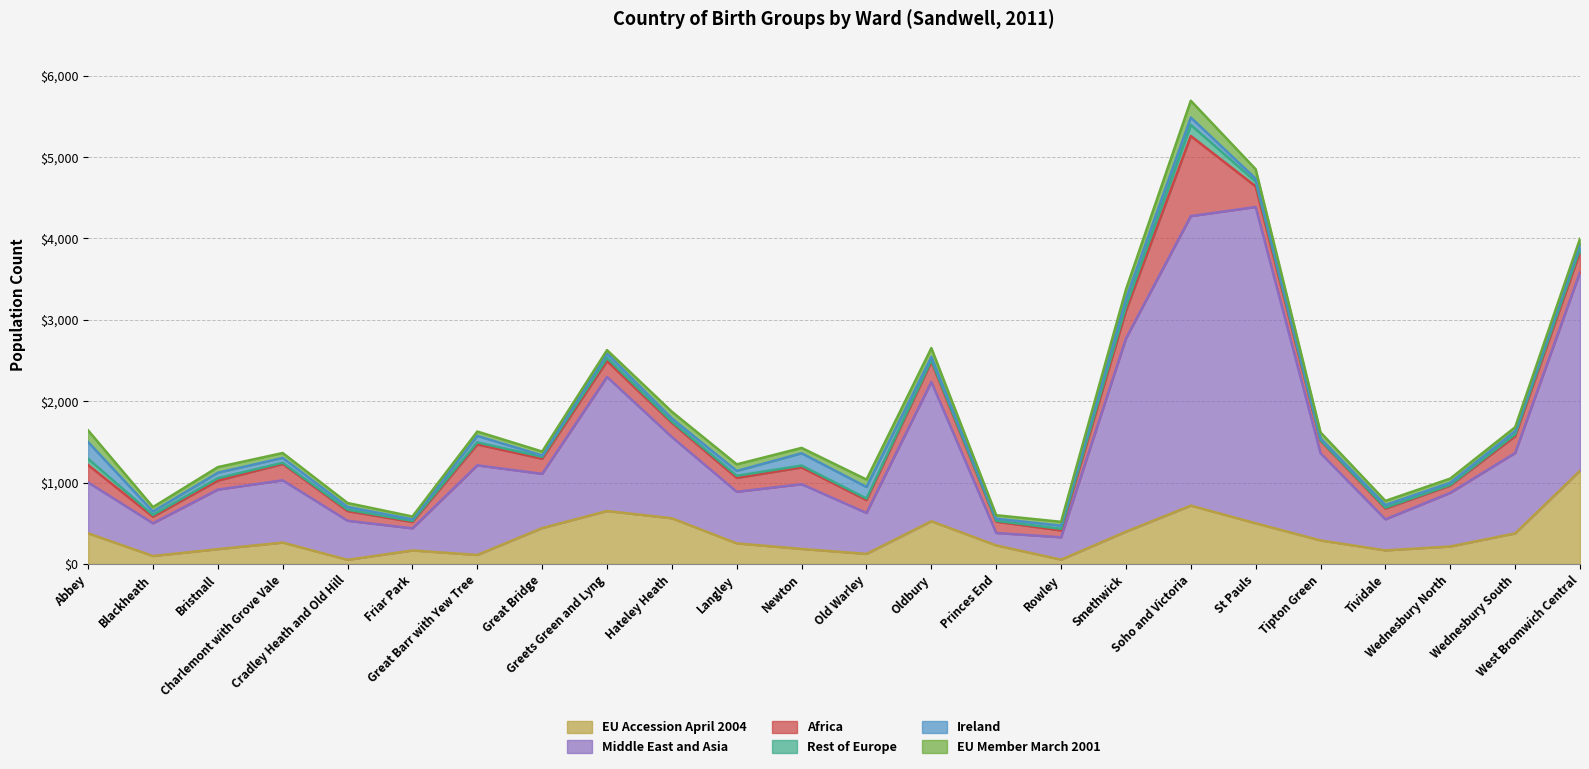

Which series has the largest total across all categories?

Middle East and Asia